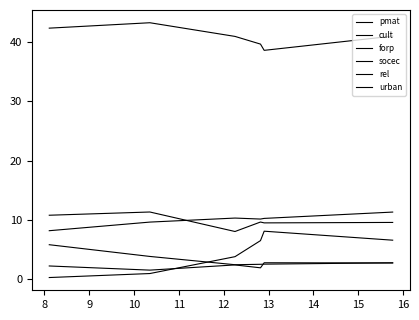

How many lines are shown in the chart?

6